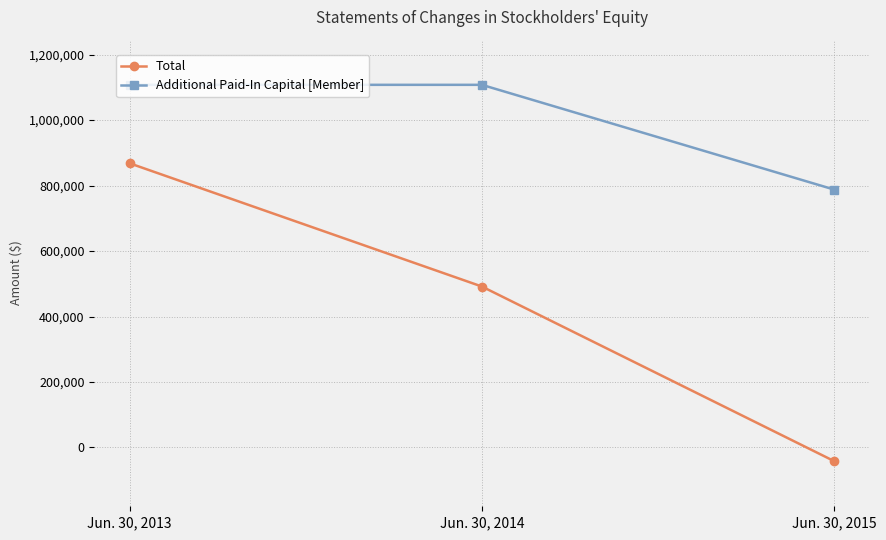

How many positive values does the Total series have?

2